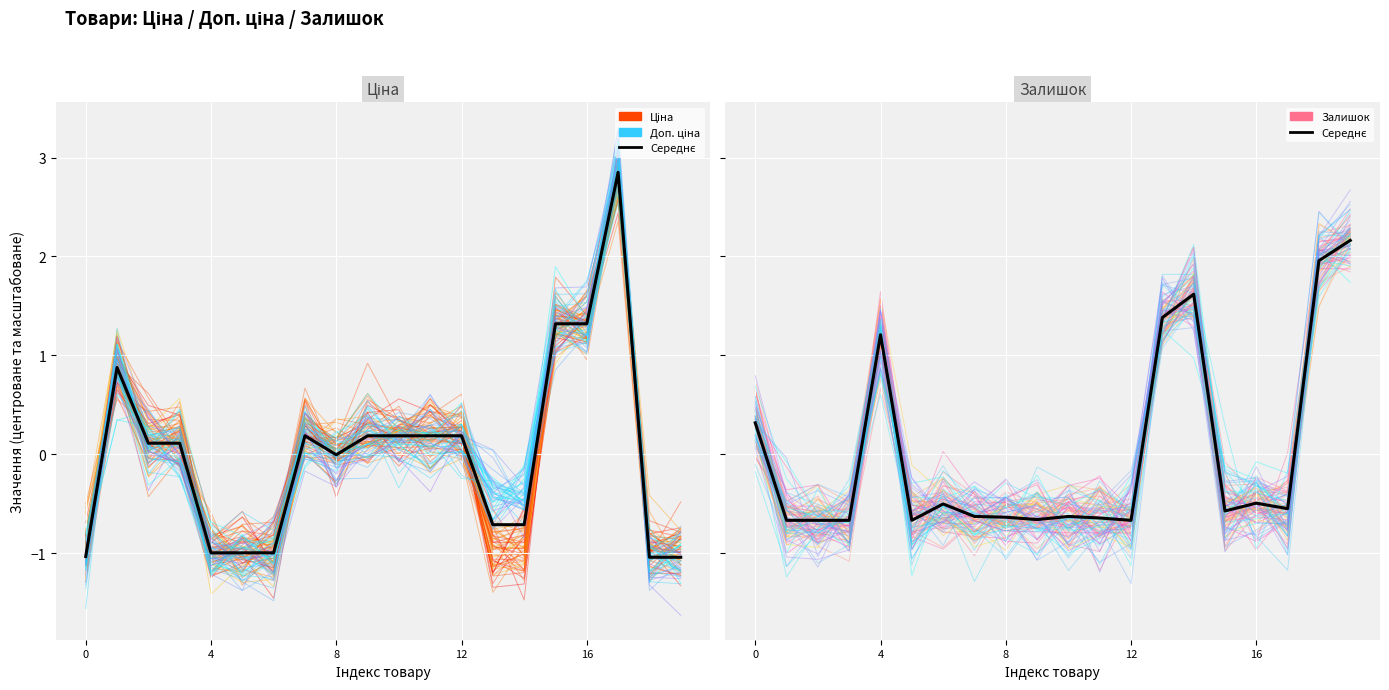

True or false: Ціна and Доп. ціна intersect in this chart.

True